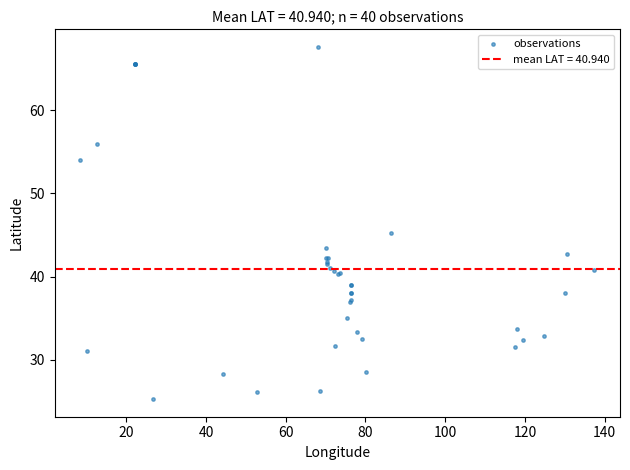

What Y value in the scatter plot is closest to 46?

45.2